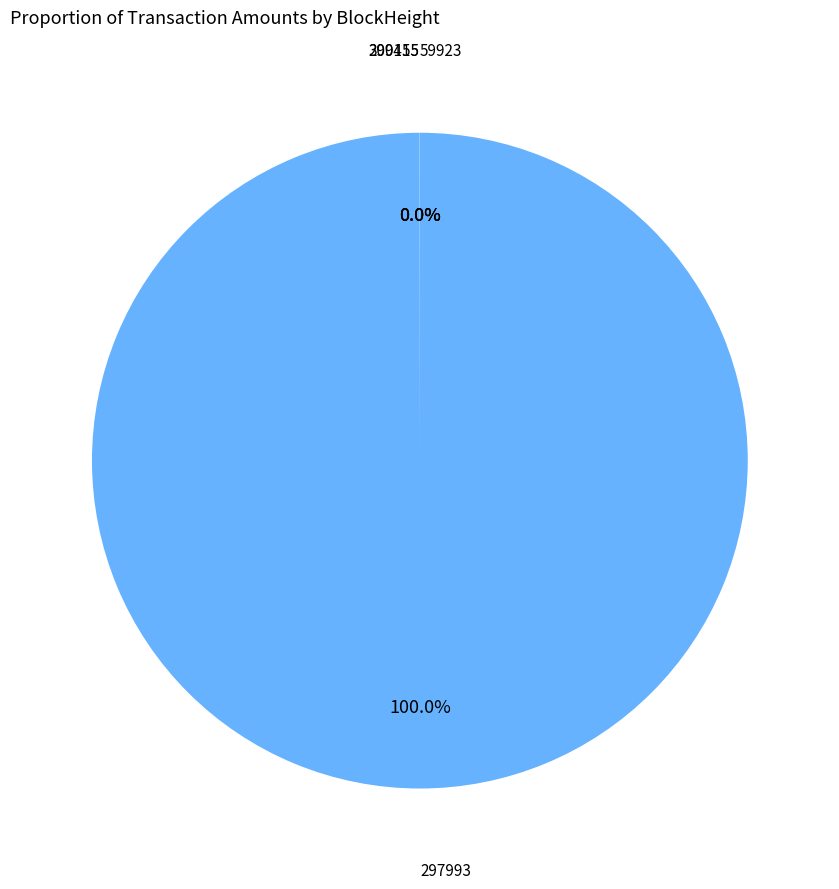

Count the number of slices in the pie.

4